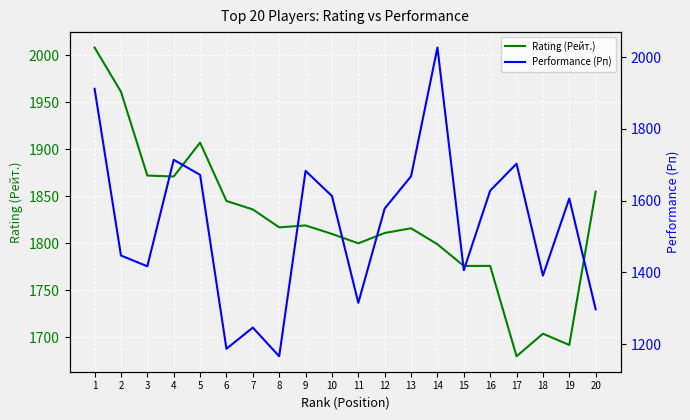

True or false: Performance (Рп) and Rating (Рейт.) intersect in this chart.

True